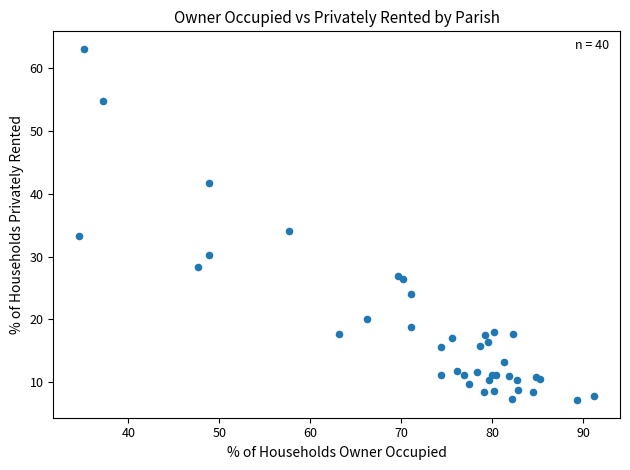

What Y value in the scatter plot is closest to 35?

34.1